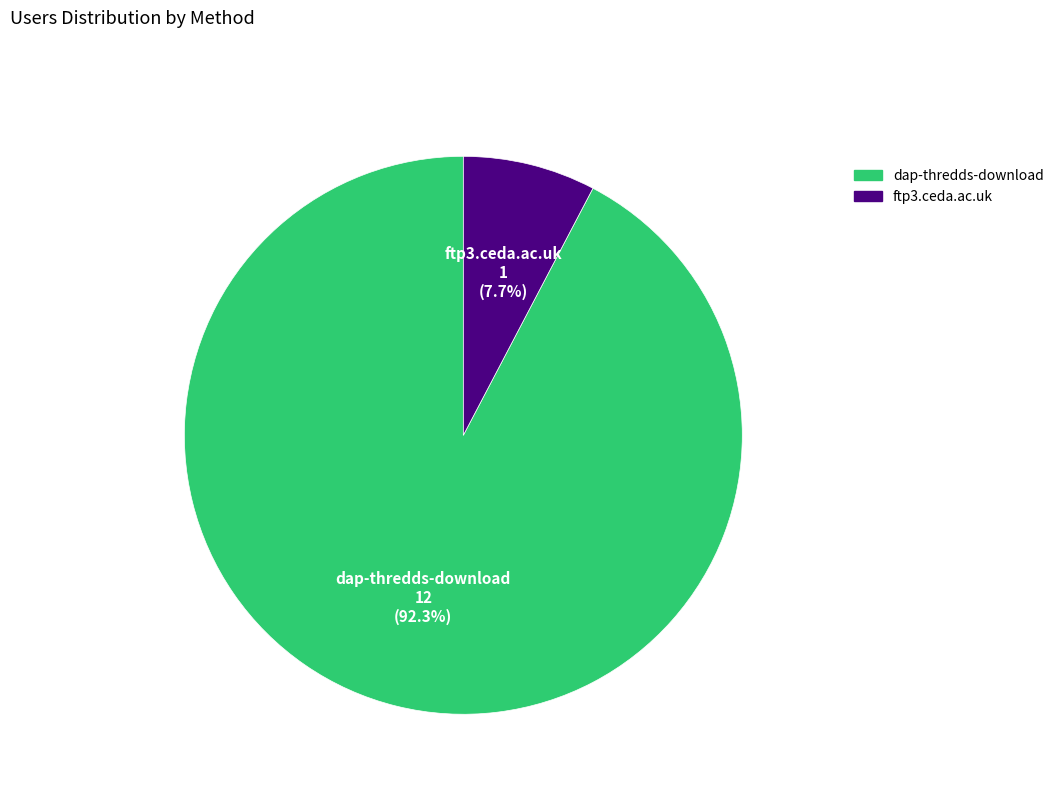

Rank the categories by value from lowest to highest.

ftp3.ceda.ac.uk, dap-thredds-download